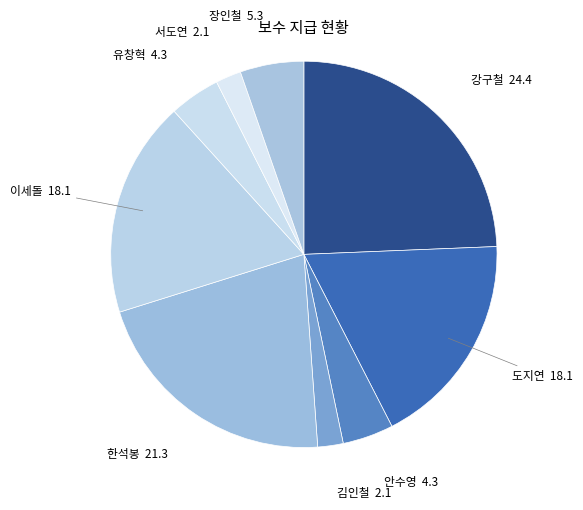

To the nearest percent, what is the average slice percentage?

11%